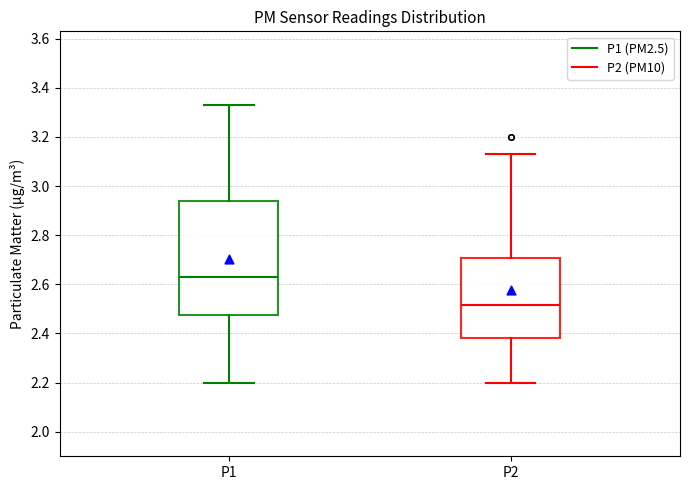

Which box is the tallest, from its lower edge to its upper edge?

P1